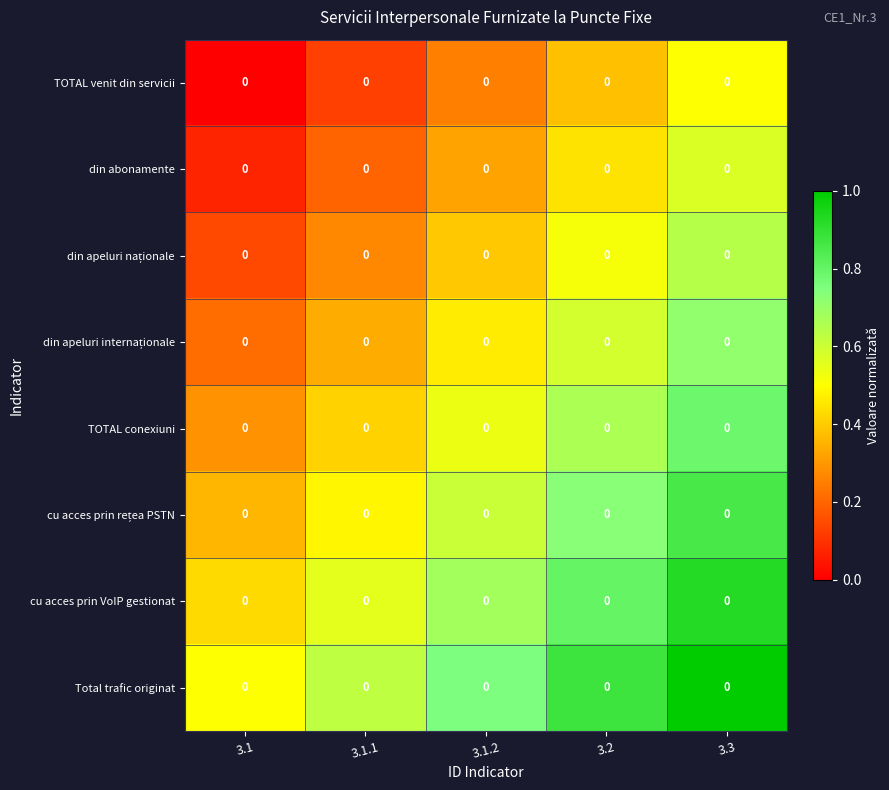

At which category is the sum across all series the highest?

3.3